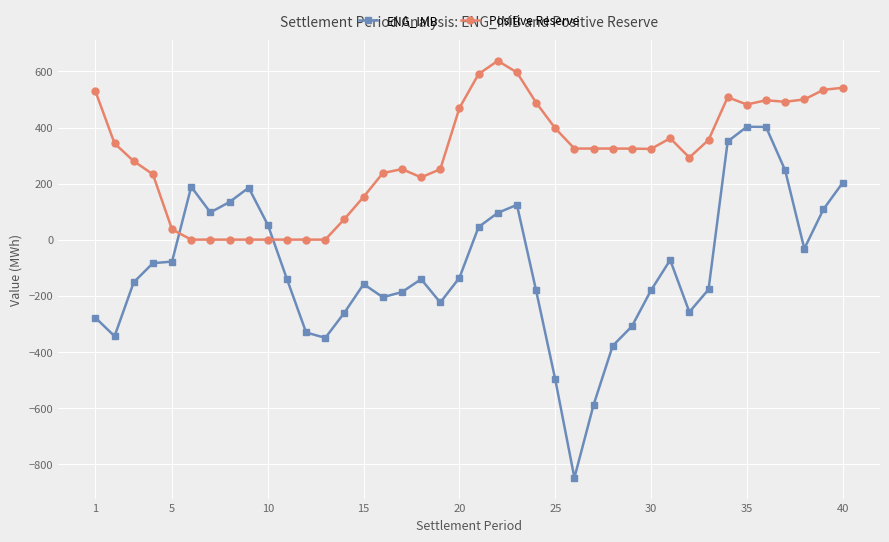

What is the difference between the second highest and minimum values in the ENG_IMB series?

1251.9